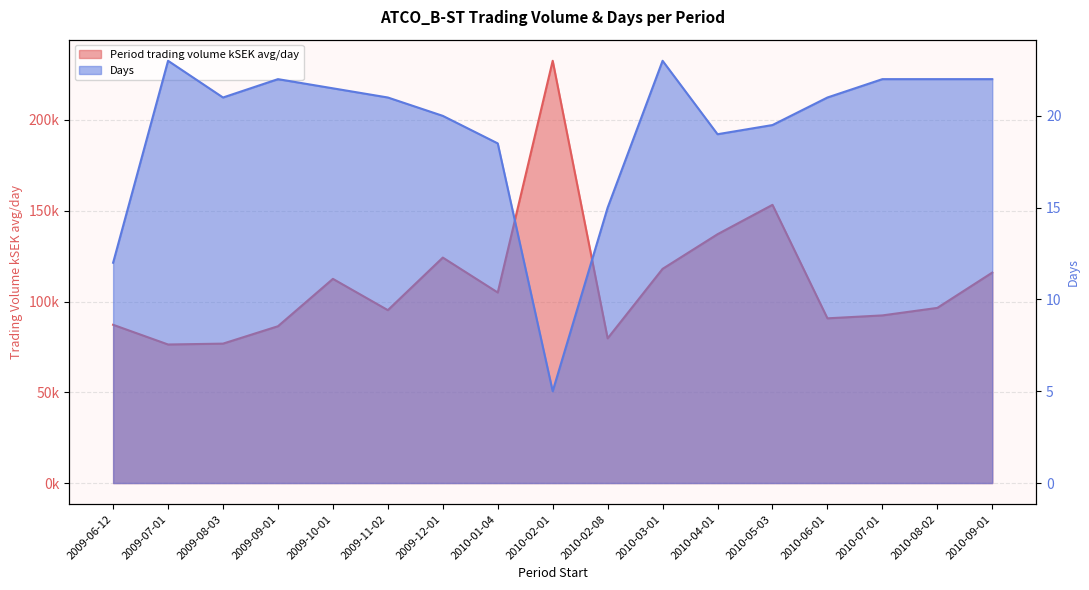

True or false: Days has more than 0 interior local peaks.

True